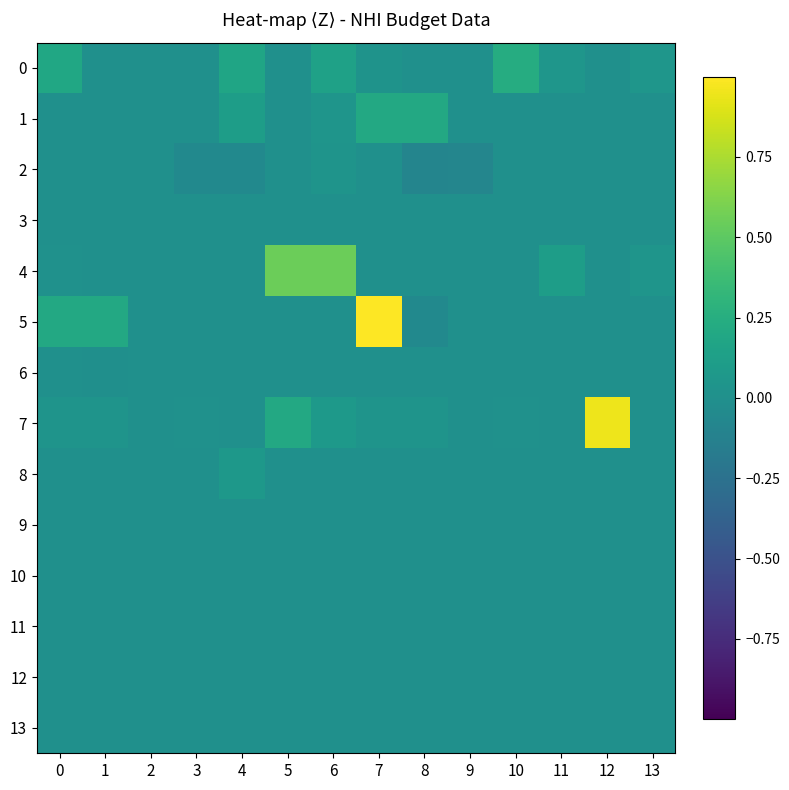

Reading right to left, list all the values displayed in this chart.

0: 13=0.0	12=0.0	11=0.0	10=0.2	9=0.0	8=0.0	7=0.0	6=0.1	5=0.0	4=0.2	3=0.0	2=0.0	1=0.0	0=0.2
1: 13=0.0	12=0.0	11=0.0	10=0.0	9=0.0	8=0.2	7=0.2	6=0.0	5=0.0	4=0.1	3=0.0	2=0.0	1=0.0	0=0.0
2: 13=0.0	12=0.0	11=0.0	10=0.0	9=-0.1	8=-0.1	7=0.0	6=0.0	5=0.0	4=-0.0	3=-0.1	2=0.0	1=0.0	0=0.0
3: 13=0.0	12=0.0	11=0.0	10=0.0	9=0.0	8=0.0	7=0.0	6=0.0	5=0.0	4=0.0	3=0.0	2=0.0	1=0.0	0=0.0
4: 13=0.0	12=0.0	11=0.1	10=0.0	9=0.0	8=0.0	7=0.0	6=0.5	5=0.6	4=0.0	3=0.0	2=0.0	1=0.0	0=0.0
5: 13=0.0	12=0.0	11=0.0	10=0.0	9=0.0	8=-0.0	7=1.0	6=0.0	5=0.0	4=0.0	3=0.0	2=0.0	1=0.2	0=0.2
6: 13=0.0	12=0.0	11=0.0	10=0.0	9=0.0	8=0.0	7=0.0	6=0.0	5=0.0	4=0.0	3=0.0	2=0.0	1=-0.0	0=0.0
7: 13=0.0	12=1.0	11=0.0	10=0.0	9=0.0	8=0.0	7=0.0	6=0.1	5=0.2	4=0.0	3=0.0	2=0.0	1=0.0	0=0.0
8: 13=0.0	12=0.0	11=0.0	10=0.0	9=0.0	8=0.0	7=0.0	6=0.0	5=0.0	4=0.1	3=0.0	2=0.0	1=0.0	0=0.0
9: 13=0.0	12=0.0	11=0.0	10=0.0	9=0.0	8=0.0	7=0.0	6=0.0	5=0.0	4=0.0	3=0.0	2=0.0	1=0.0	0=0.0
10: 13=0.0	12=0.0	11=0.0	10=0.0	9=0.0	8=0.0	7=0.0	6=0.0	5=0.0	4=0.0	3=0.0	2=0.0	1=0.0	0=0.0
11: 13=0.0	12=0.0	11=0.0	10=0.0	9=0.0	8=0.0	7=0.0	6=0.0	5=0.0	4=0.0	3=0.0	2=0.0	1=0.0	0=0.0
12: 13=0.0	12=0.0	11=0.0	10=0.0	9=0.0	8=0.0	7=0.0	6=0.0	5=0.0	4=0.0	3=0.0	2=0.0	1=0.0	0=0.0
13: 13=0.0	12=0.0	11=0.0	10=0.0	9=0.0	8=0.0	7=0.0	6=0.0	5=0.0	4=0.0	3=0.0	2=0.0	1=0.0	0=0.0